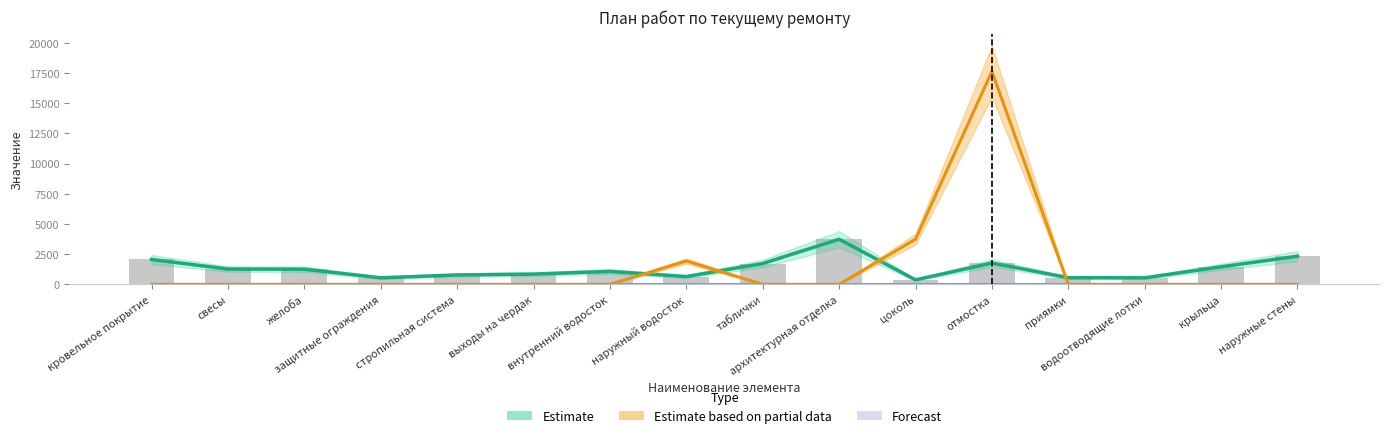

The Типовые расценки (за единицу) series shows 926.3 at защитные ограждения. True or false?

False